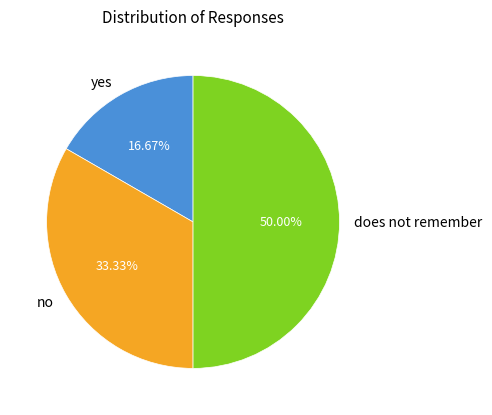

True or false: does not remember accounts for 60% of the total.

False